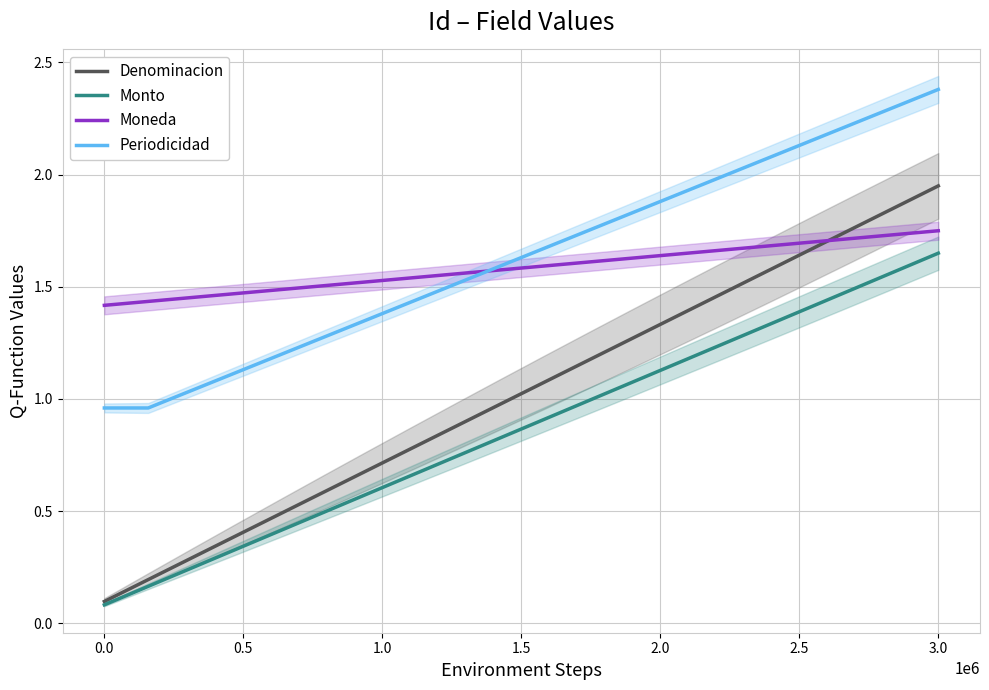

How many intersections are there between Moneda and Denominacion?

1